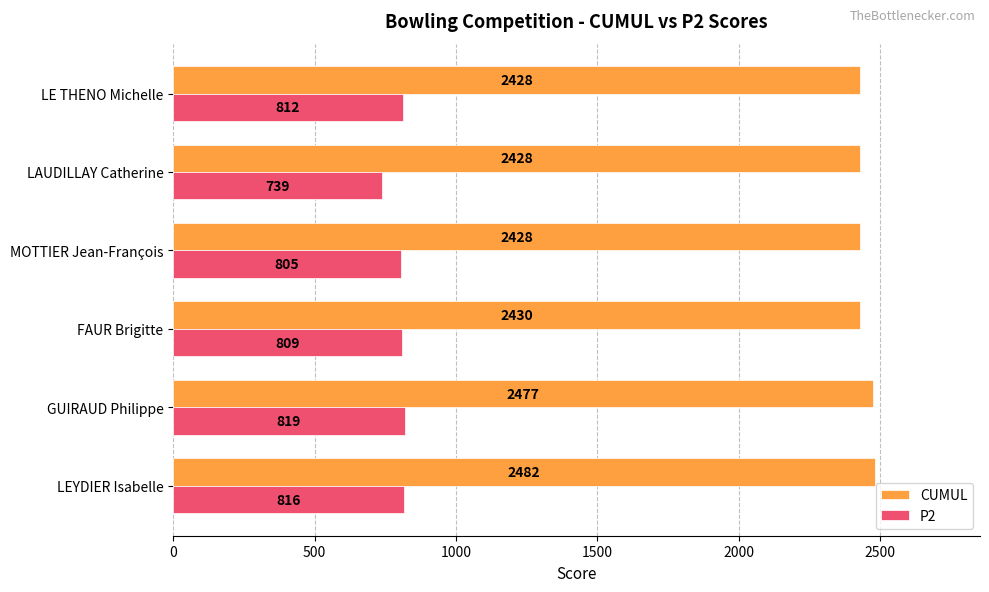

Which series has the widest spread of values?

P2